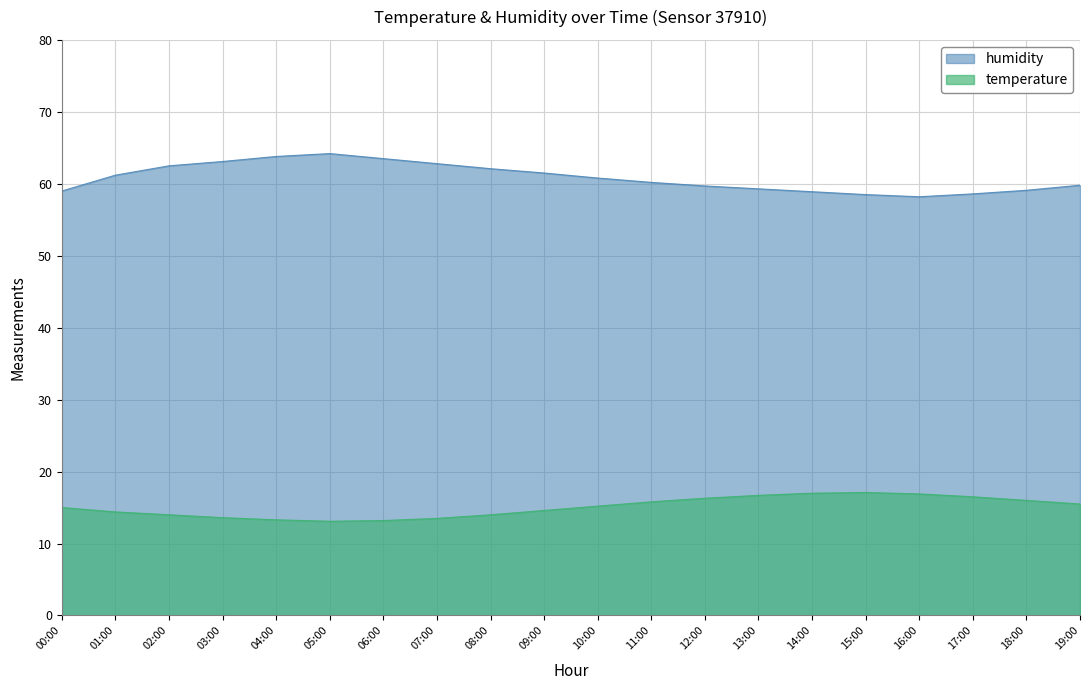

Reading right to left, list all the values displayed in this chart.

humidity: 59.8	59.1	58.6	58.2	58.5	58.9	59.3	59.7	60.2	60.8	61.5	62.1	62.8	63.5	64.2	63.8	63.1	62.5	61.2	59.0
temperature: 15.5	16.0	16.5	16.9	17.1	17.0	16.7	16.3	15.8	15.2	14.6	14.0	13.5	13.2	13.1	13.3	13.6	14.0	14.4	15.0